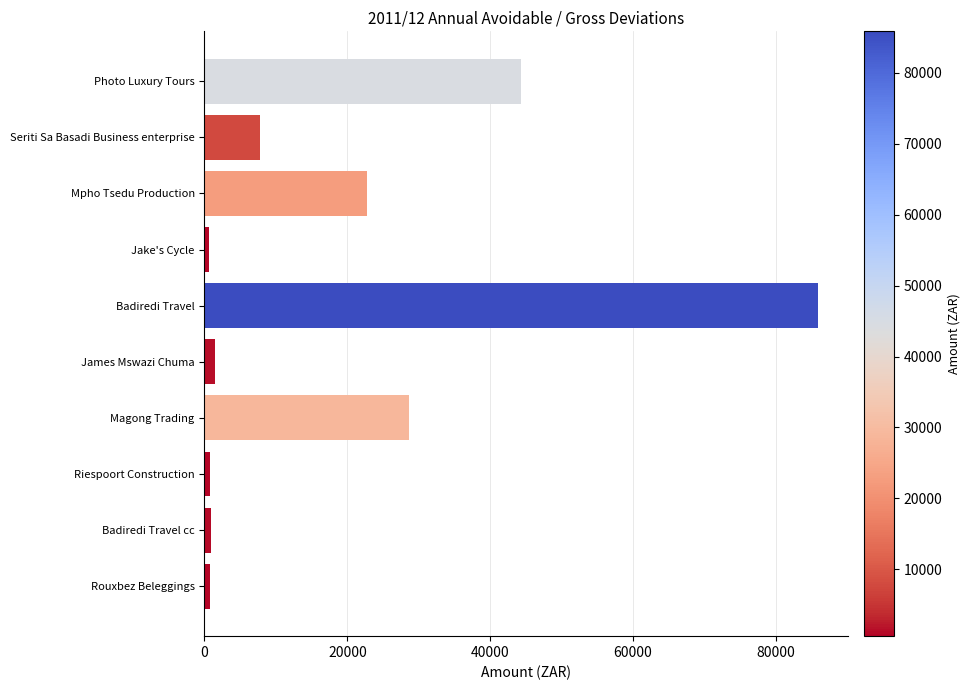

What is the average value?

19398.5